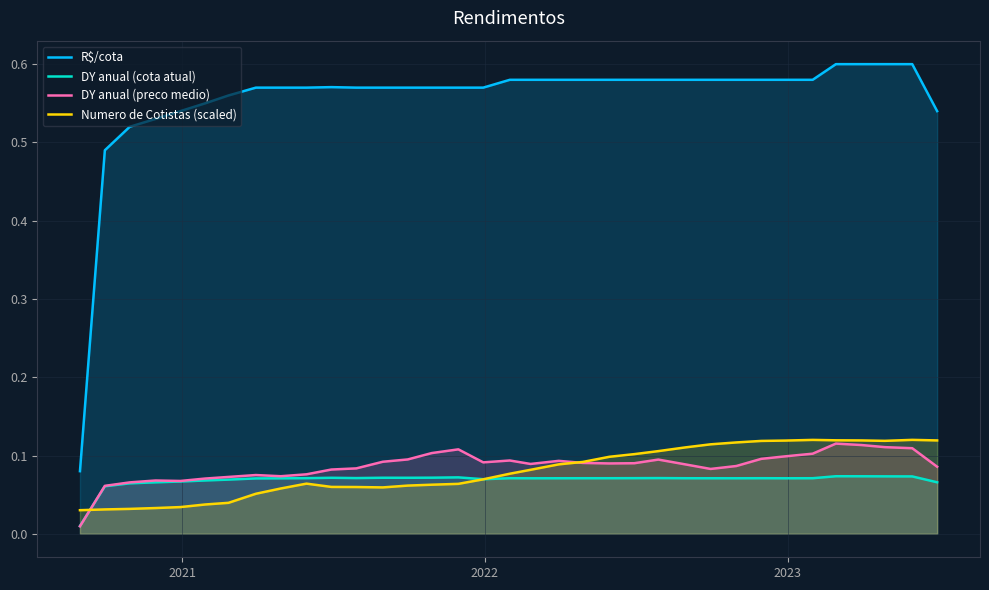

Does the chart display data point markers on the line(s)?

No